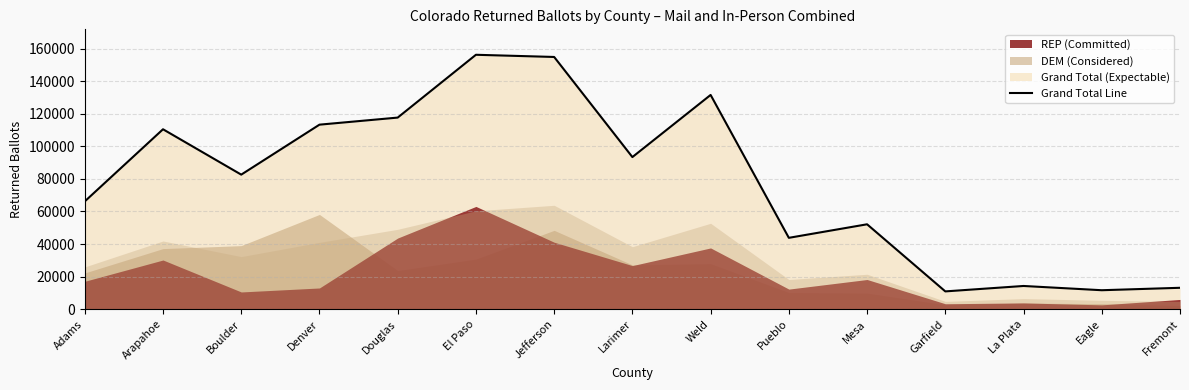

At which label does the data first exceed 82608?

Arapahoe